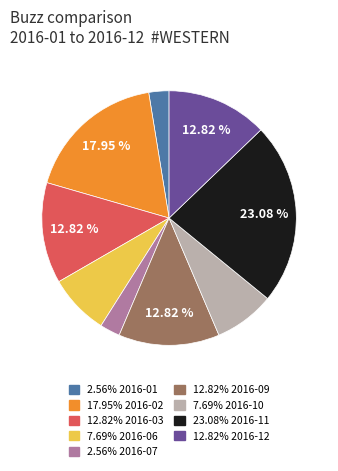

Does any single category account for the majority?

No